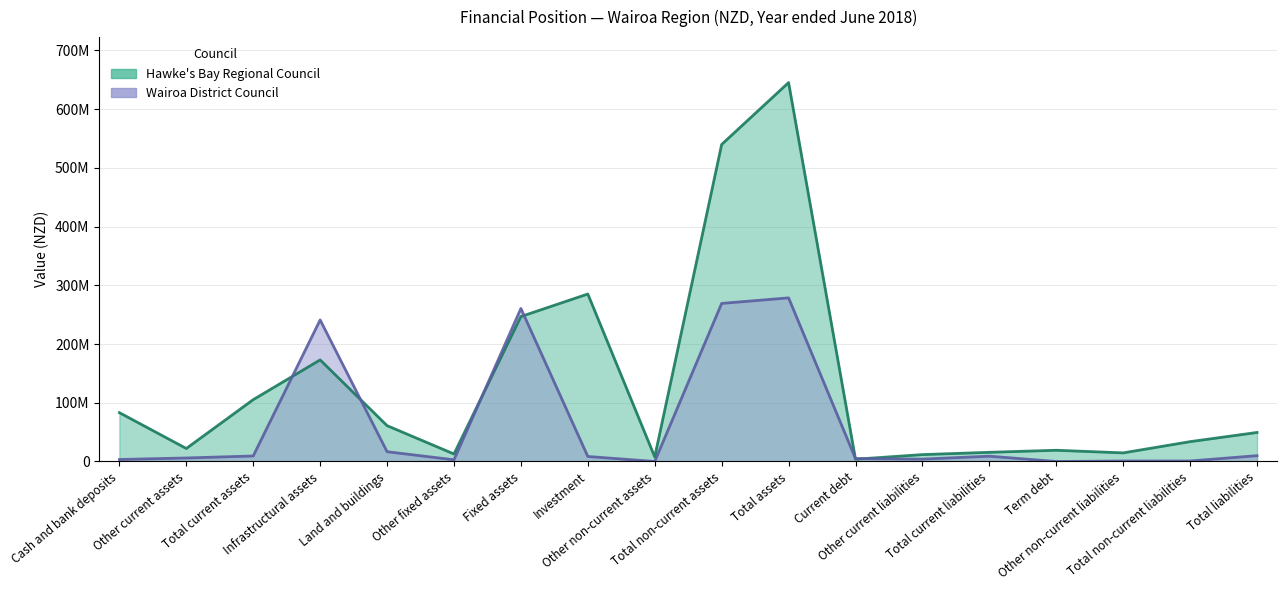

True or false: Hawke's Bay Regional Council has more than 0 points higher than both neighbors.

True